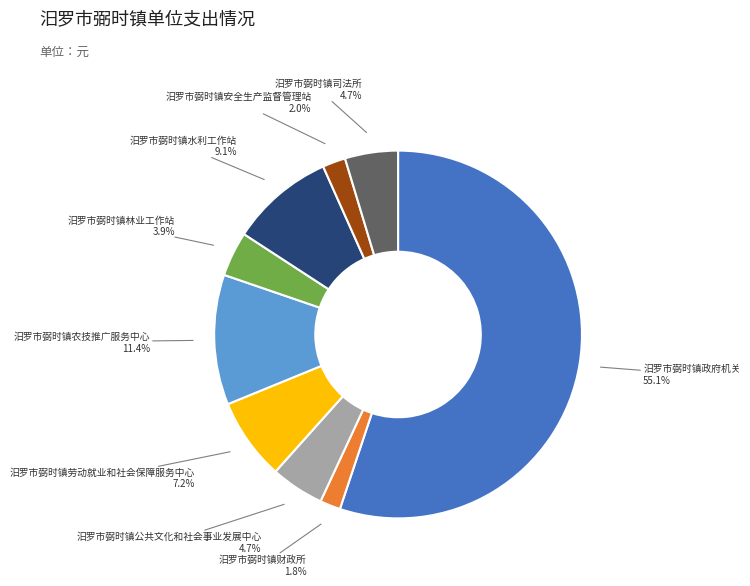

To the nearest percent, what percentage of the pie is 汨罗市弼时镇政府机关?

55%